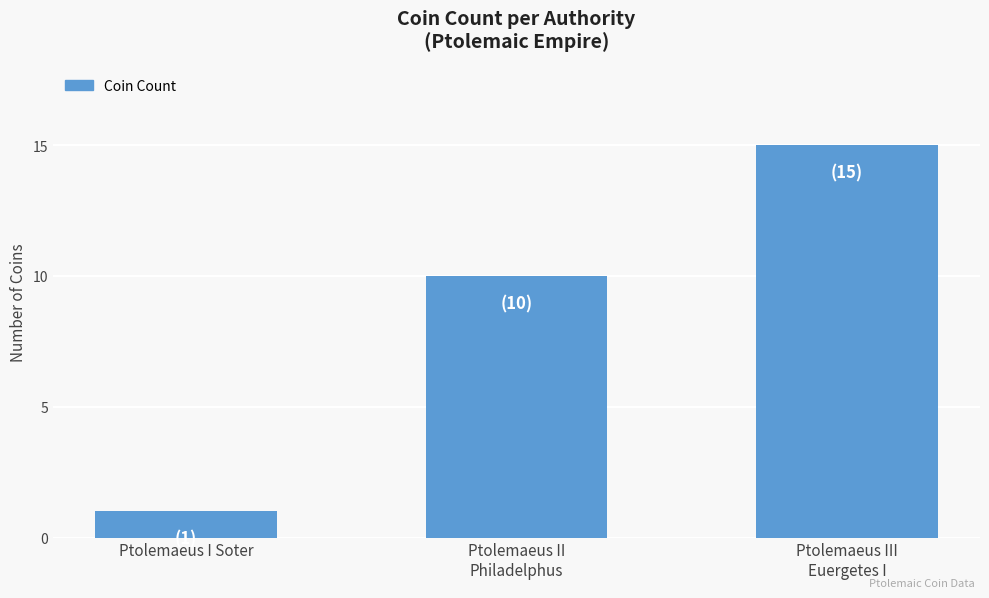

What is the sum of the values at Ptolemaeus II
Philadelphus and Ptolemaeus I Soter?

11